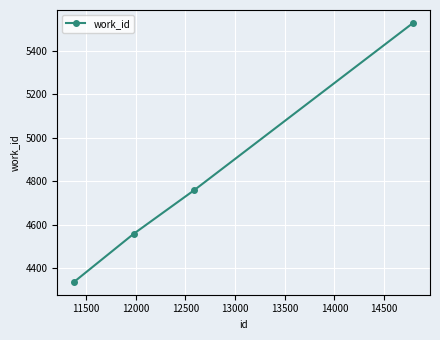

True or false: there are more than 1 points higher than both neighbors.

False